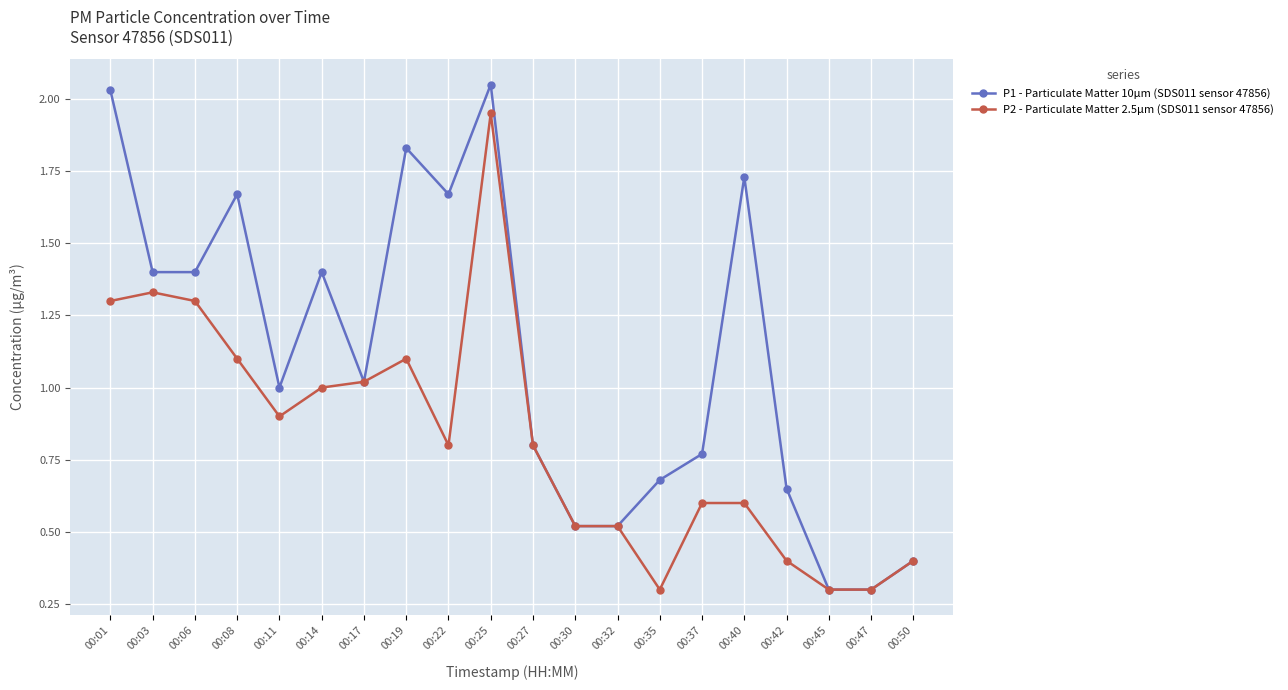

What is the difference between the highest and lowest values at 00:11?

0.1